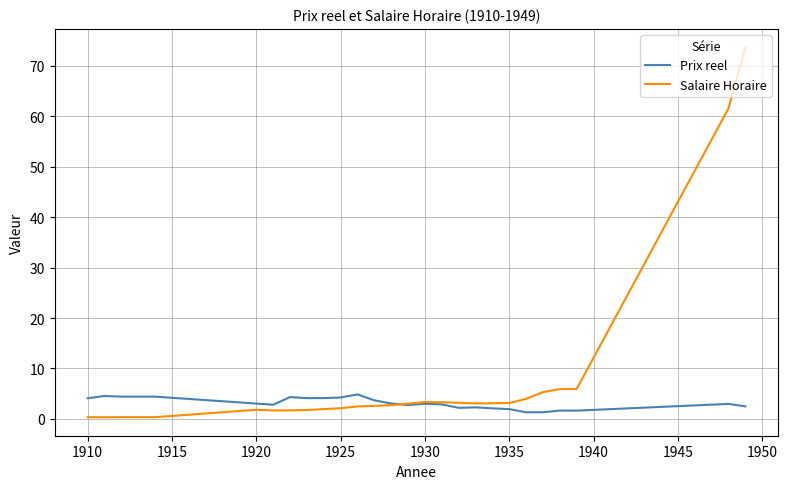

What is the highest value of the Salaire Horaire series?

73.7